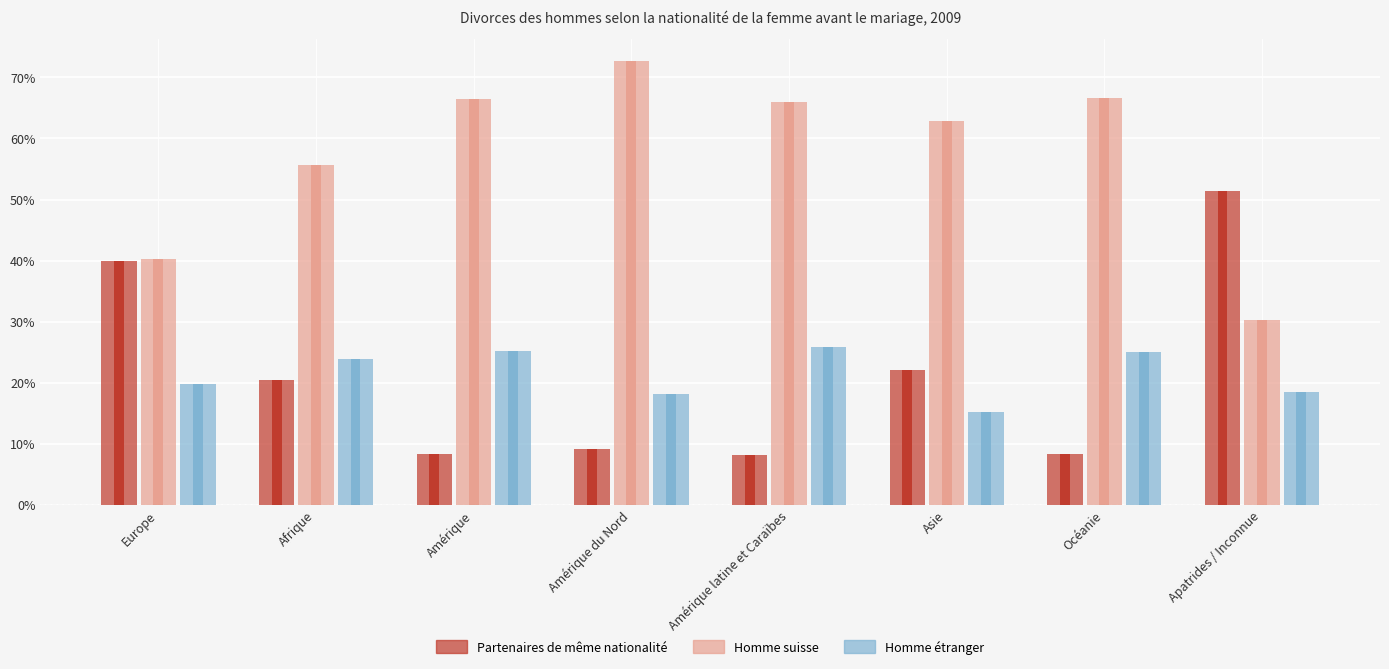

At how many categories does at least one series exceed 11?

8